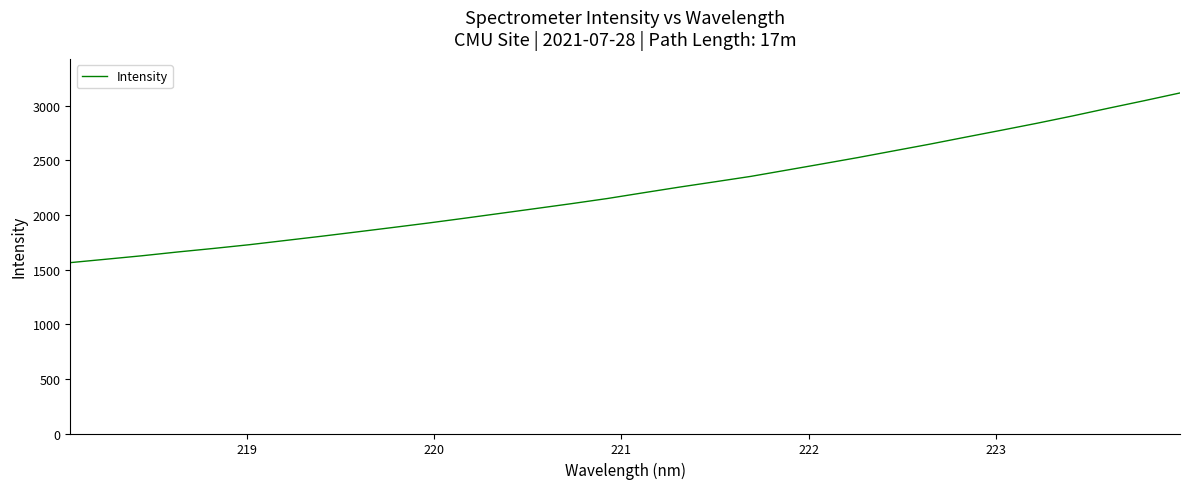

What is the difference between the second highest and second lowest values?

1450.6